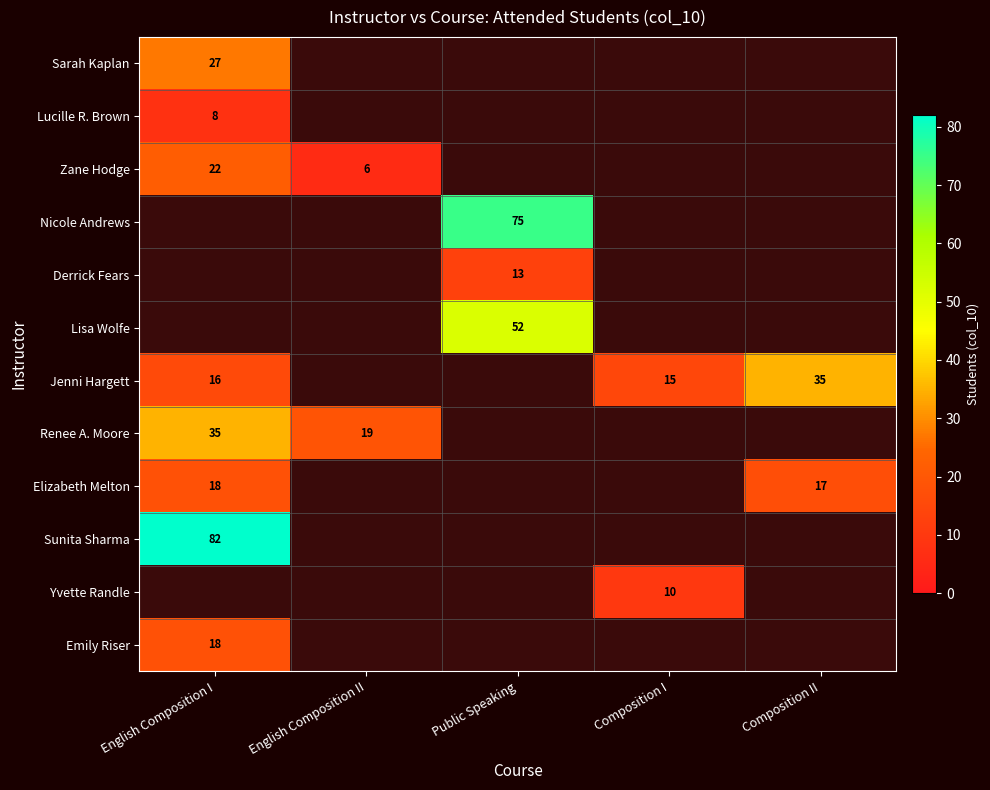

The value of Emily Riser at English Composition I is 18. True or false?

True